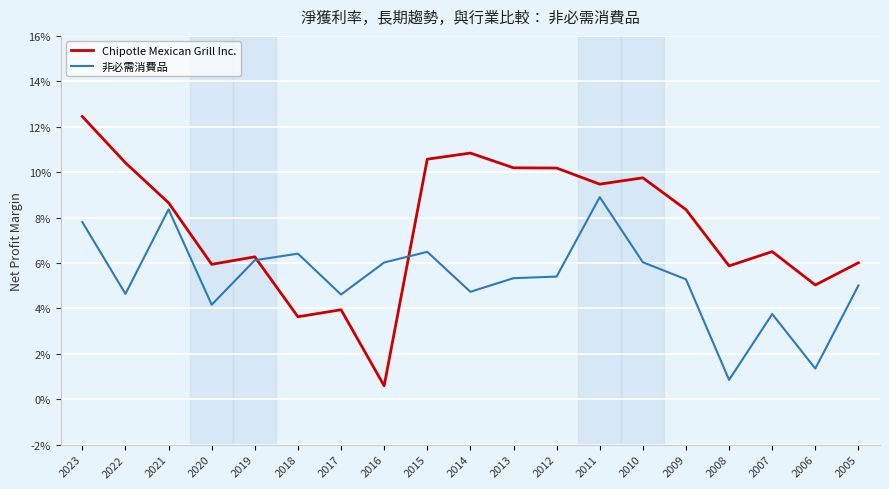

What are all the series names shown in the legend?

Chipotle Mexican Grill Inc., 非必需消費品